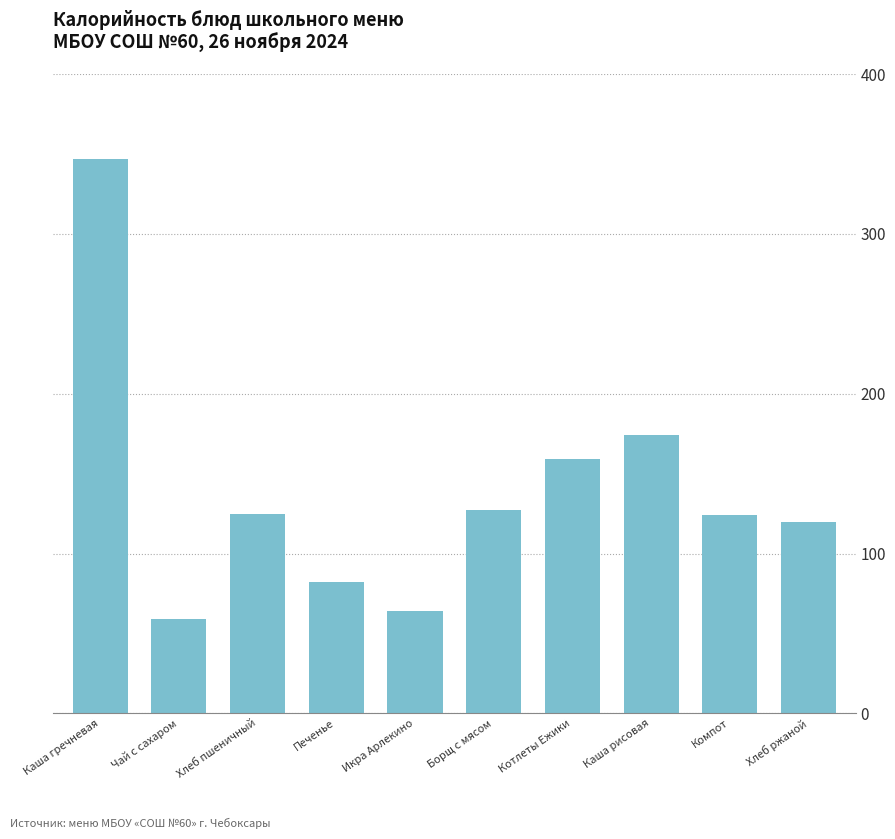

What is the label of the 3rd bar from the left?

Хлеб пшеничный